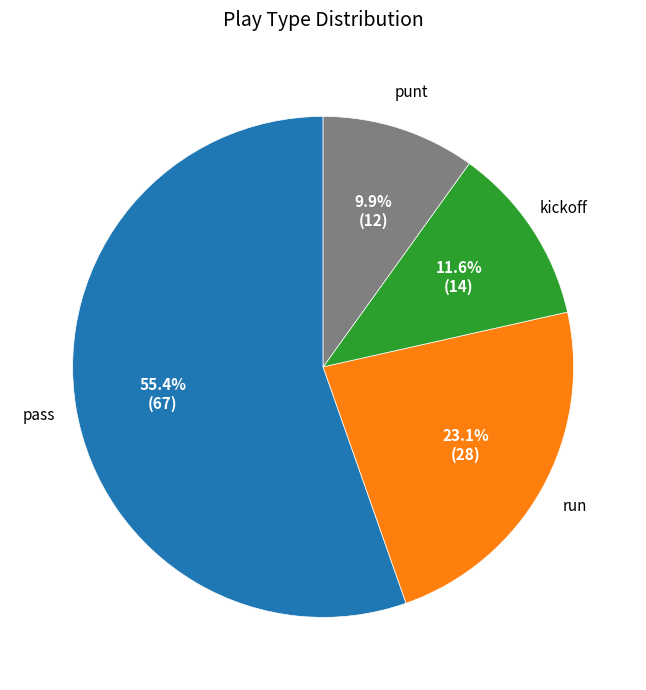

Is there any slice that represents more than half of the pie?

Yes